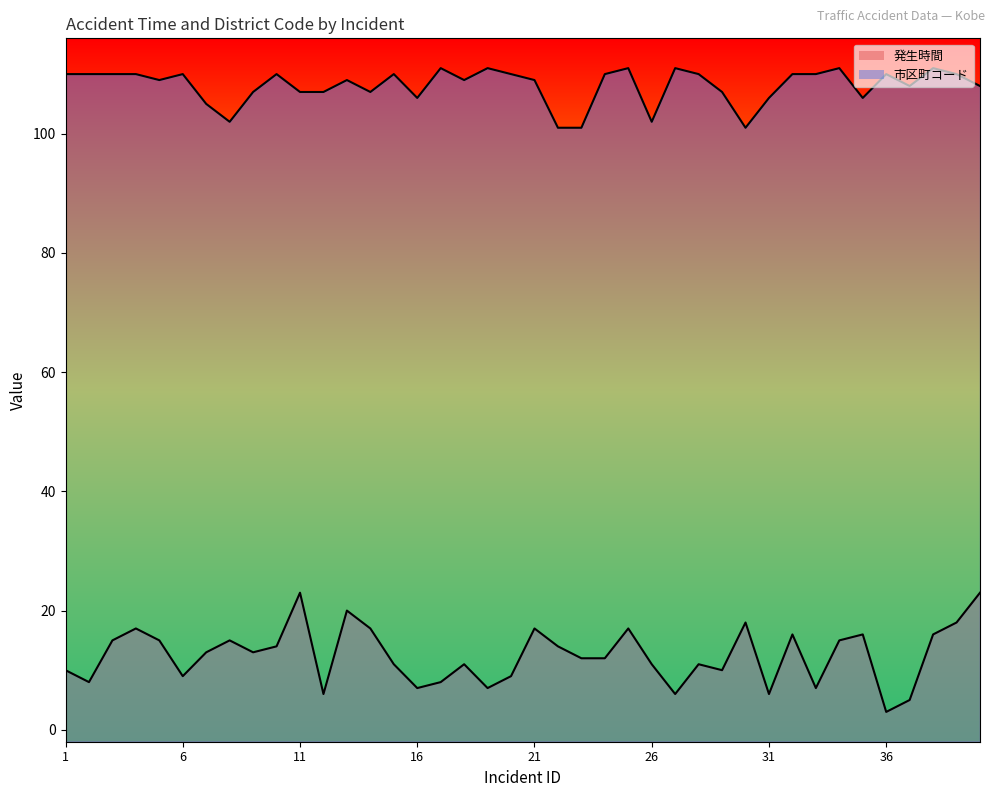

What is the difference between the maximum and minimum values in the 発生時間 series?

20